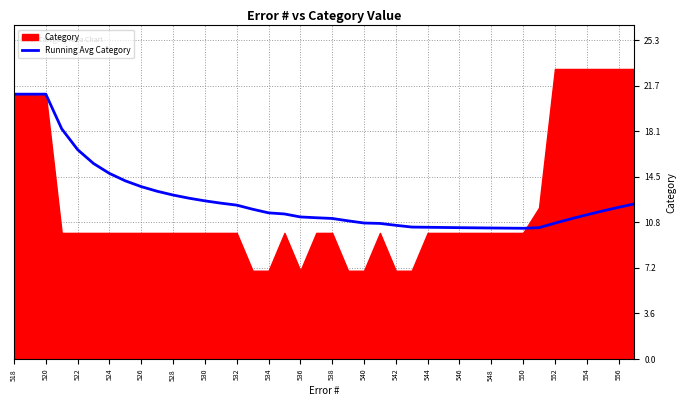

Is it true that Running Avg Category equals 11.6 at 534?

True